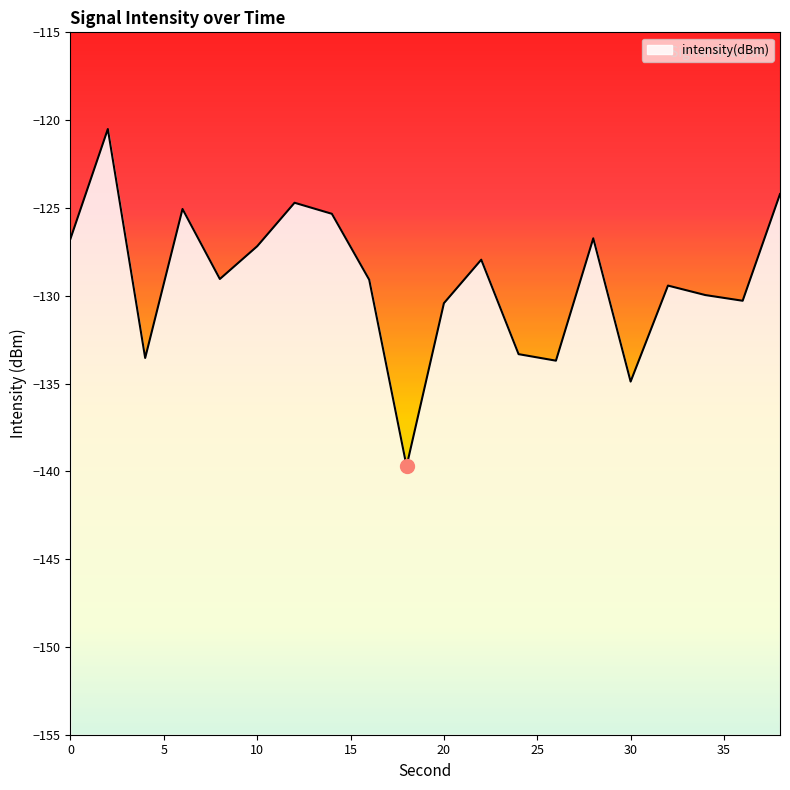

What is the smallest value displayed?

-139.7